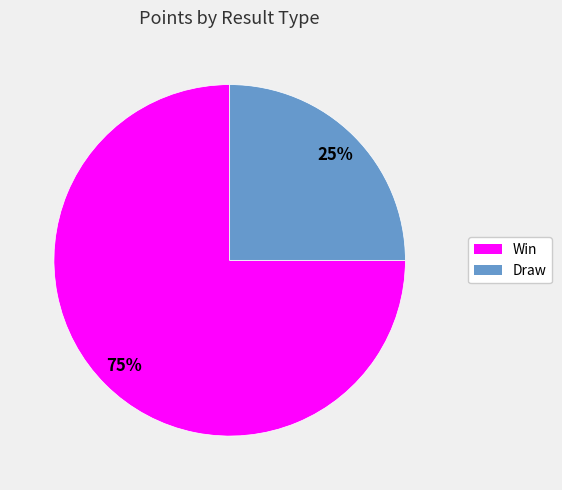

Which slice represents more than half of the pie?

Win